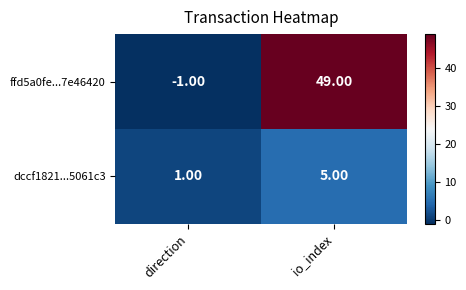

What is the sum of the dccf1821...5061c3 values at direction and io_index?

6